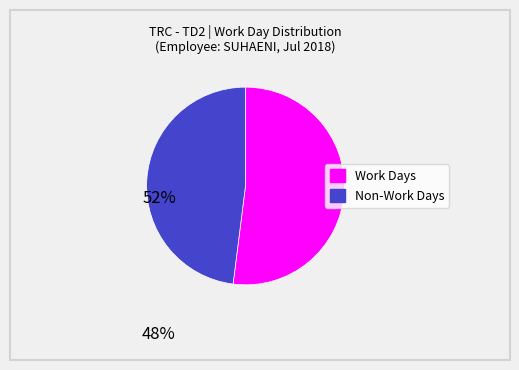

Does any single category account for the majority?

Yes